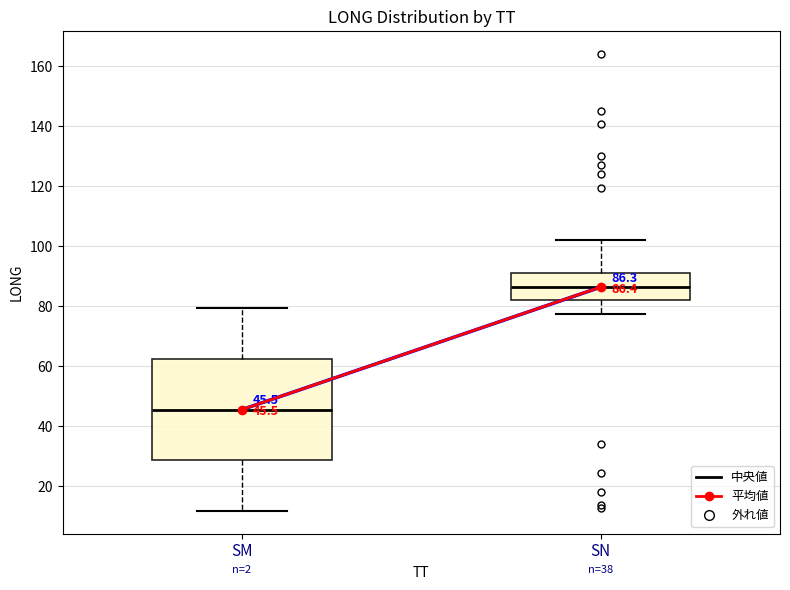

Comparing the boxes themselves (not the whiskers), which one is the tallest?

SM